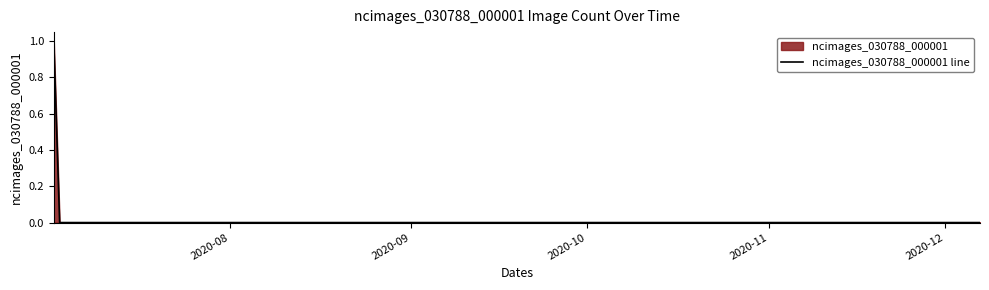

What position from the left is 2020-10-15?

16